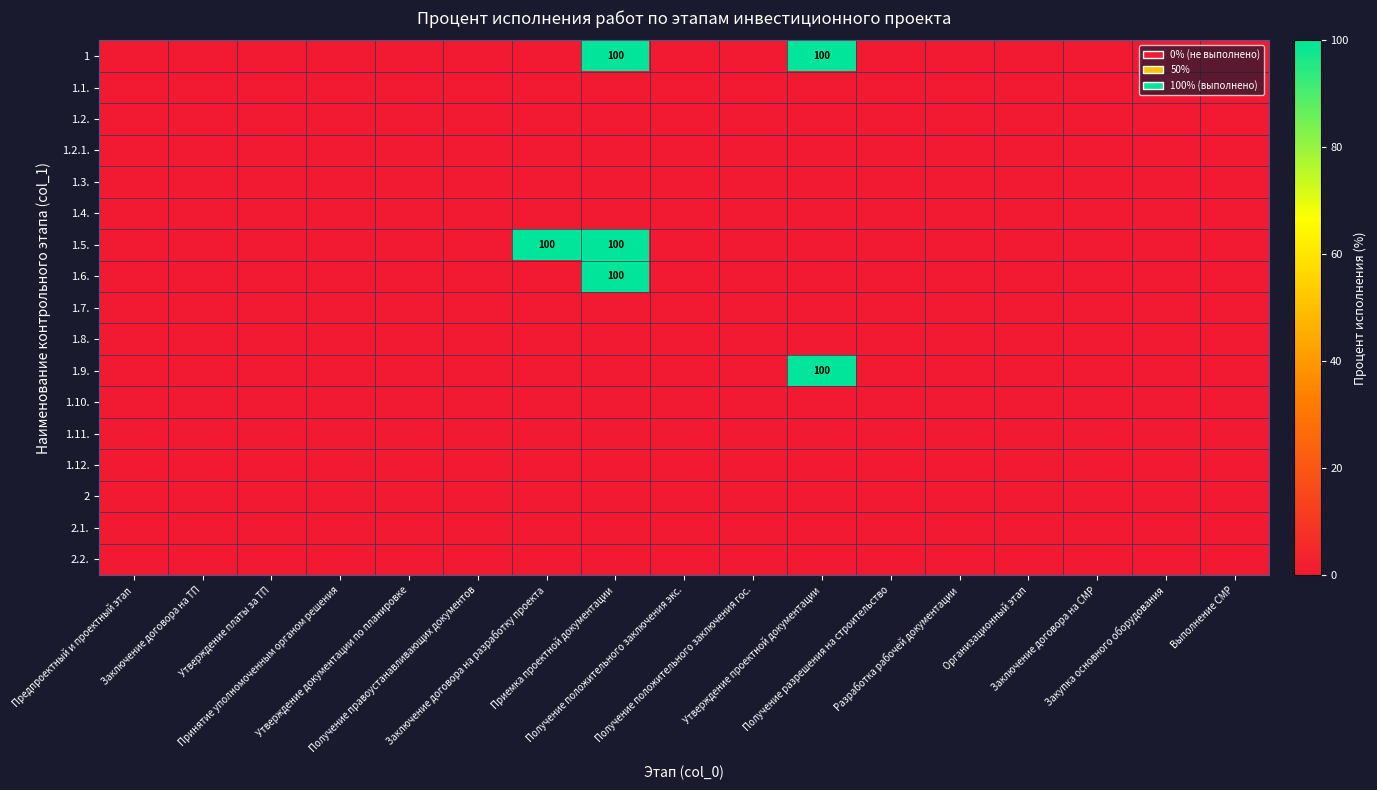

List the series in order of their peak value, highest first.

1, 1.5., 1.6., 1.9., 1.1., 1.2., 1.2.1., 1.3., 1.4., 1.7., 1.8., 1.10., 1.11., 1.12., 2, 2.1., 2.2.